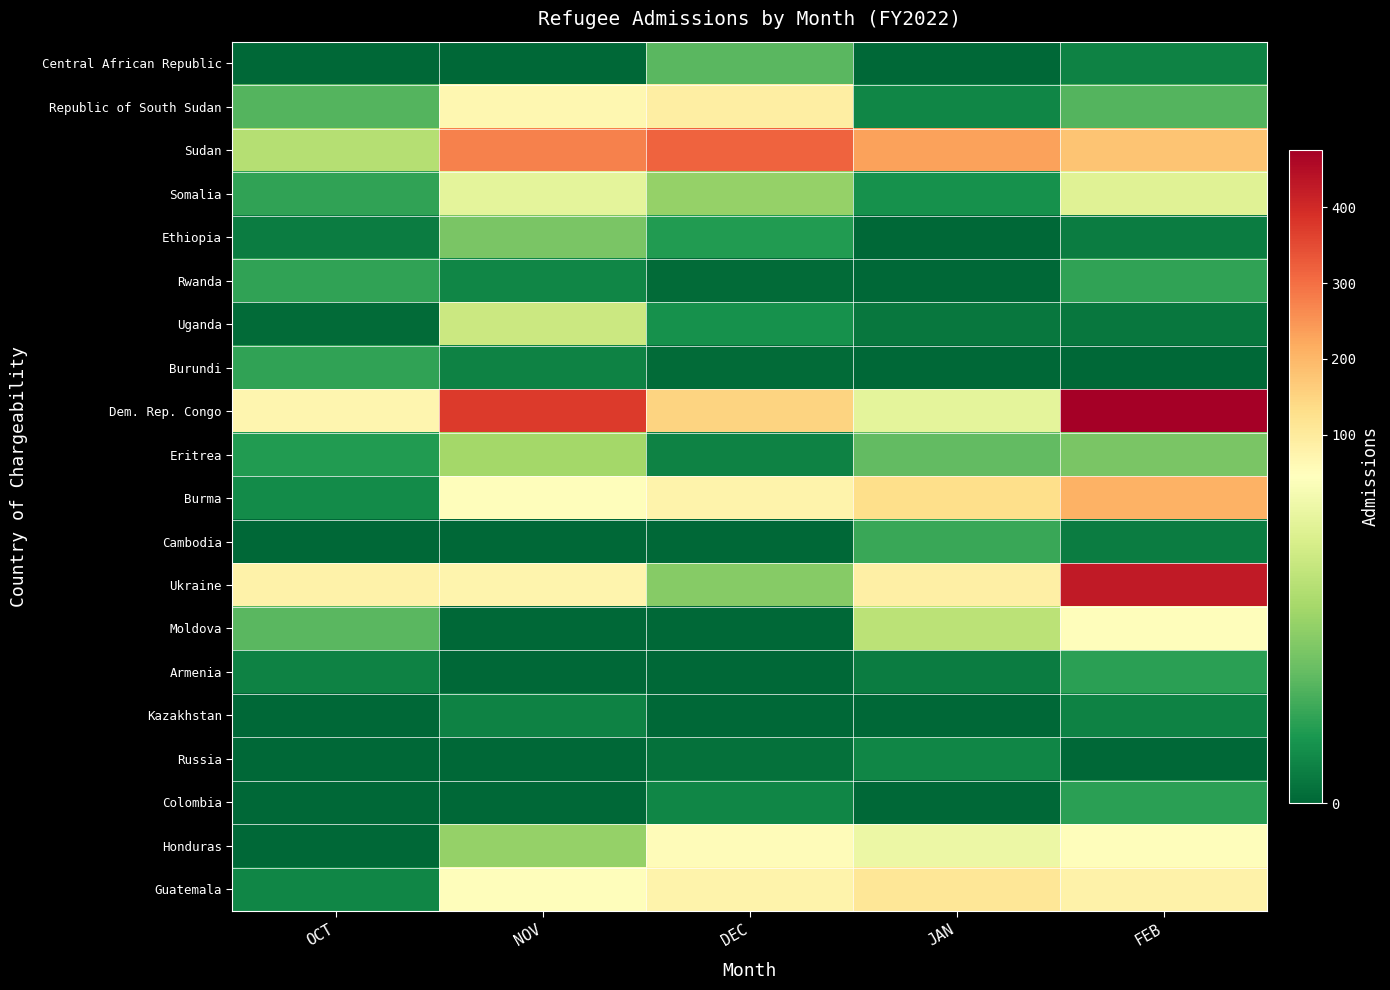

At which category does the chart reach its minimum across all series?

OCT